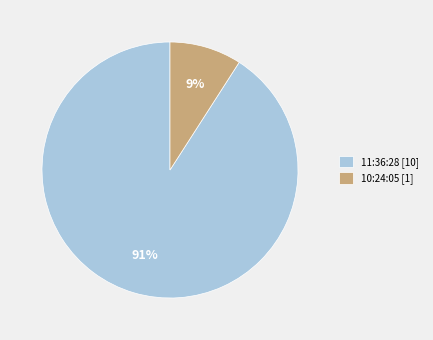

Which slice is the smallest?

10:24:05